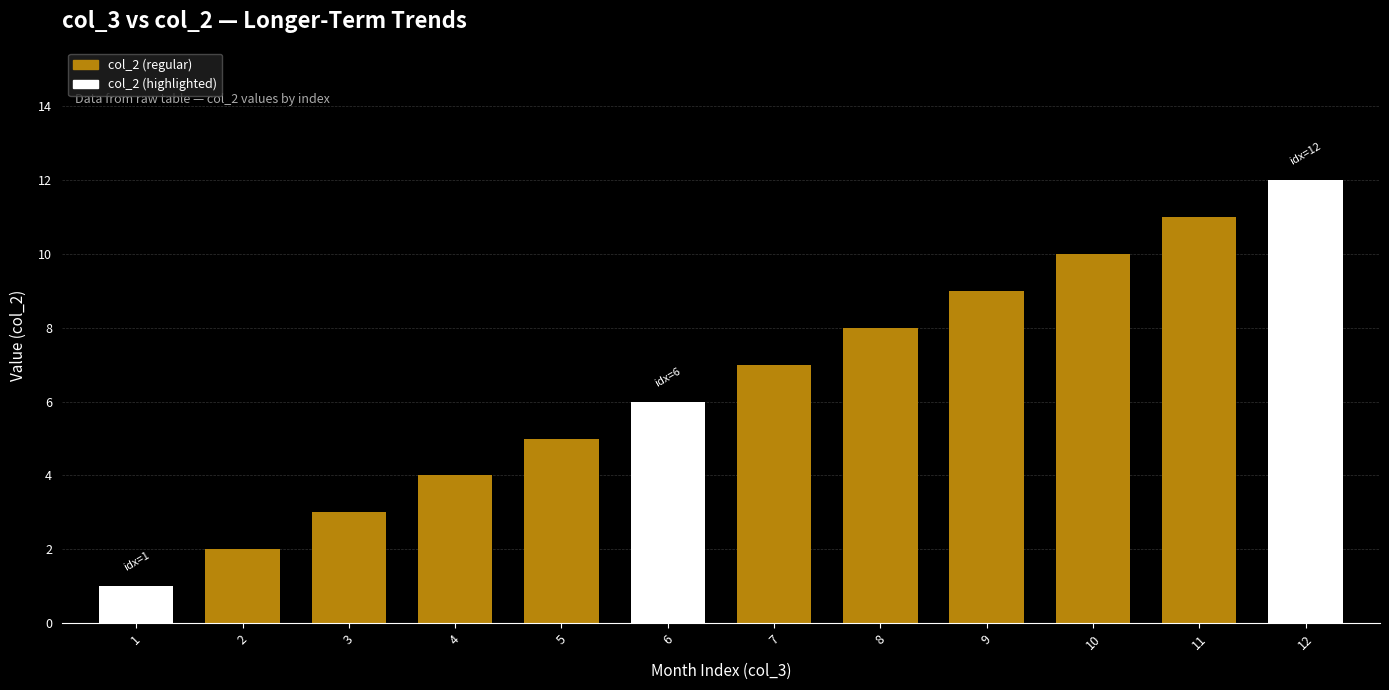

What is the greatest value displayed?

12